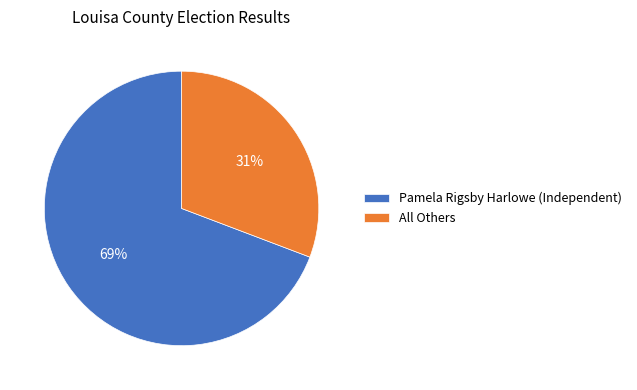

Is All Others the majority of the pie?

No